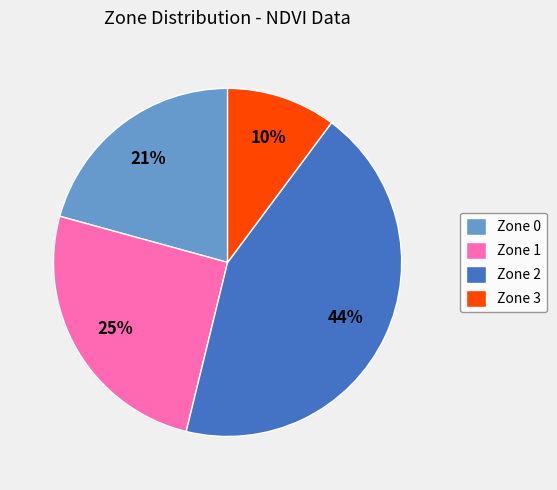

To the nearest percent, what is the average slice percentage?

25%